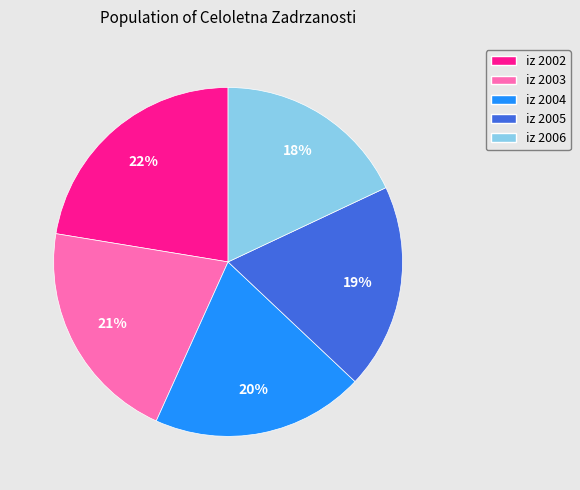

Which slice is the smallest?

iz 2006